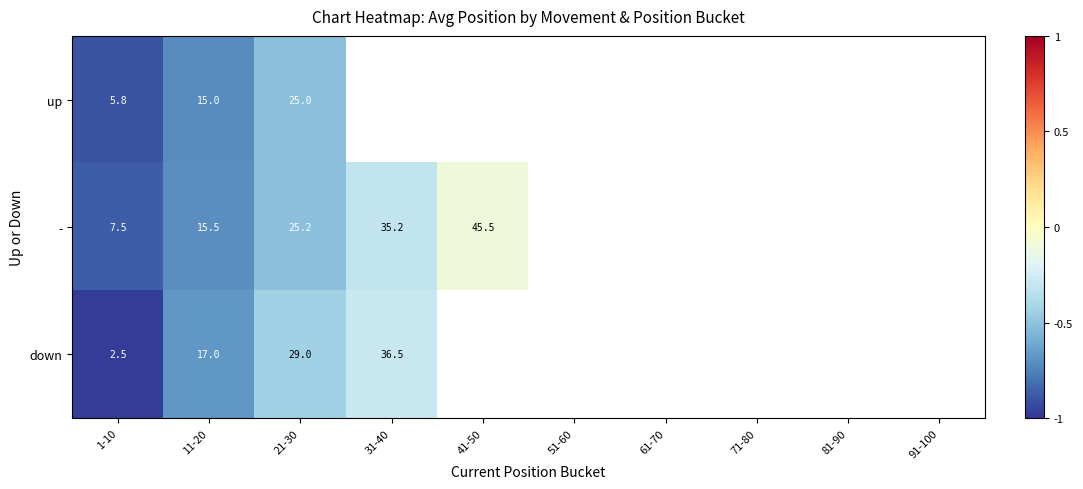

What is the total value across all series at 1-10?

15.8